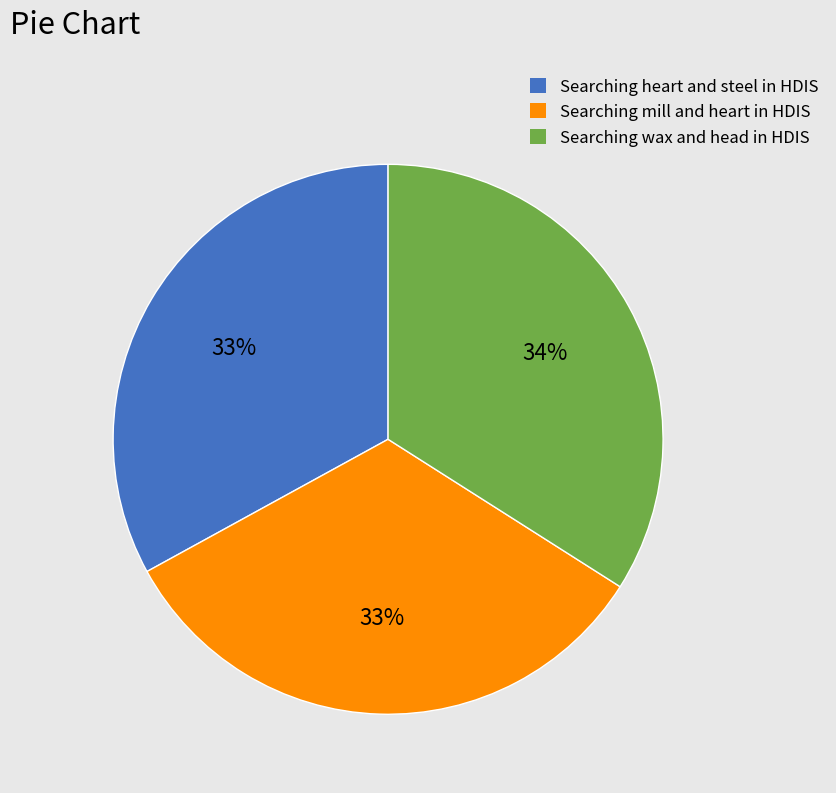

Do Searching mill and heart in HDIS and Searching wax and head in HDIS together represent more than half of the pie?

Yes